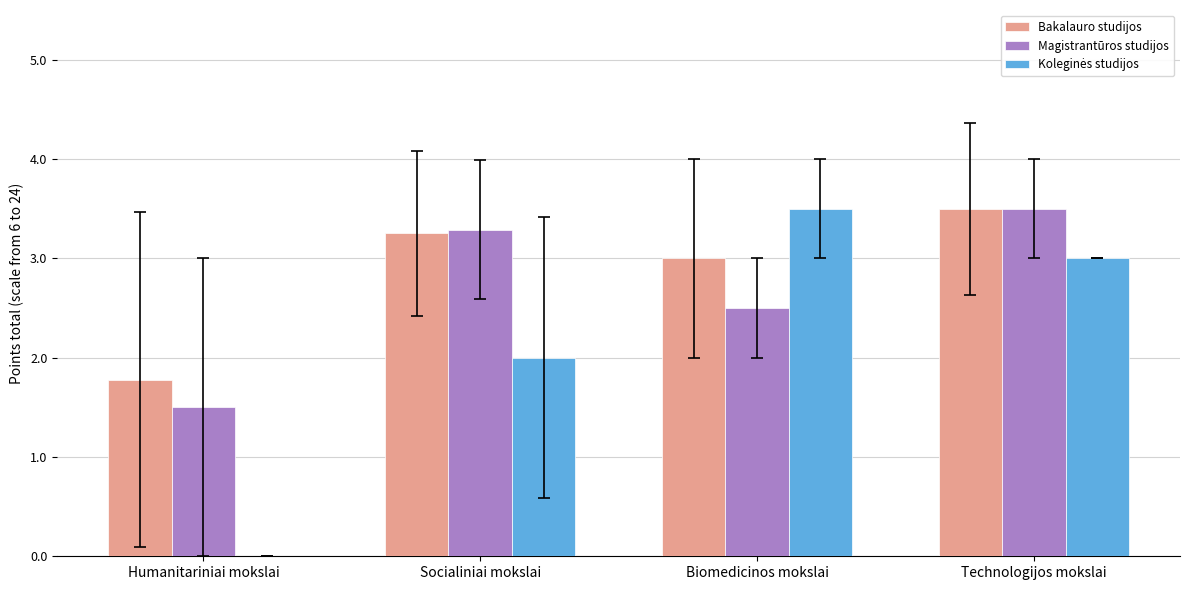

The Bakalauro studijos series shows 1.8 at Humanitariniai mokslai. True or false?

True